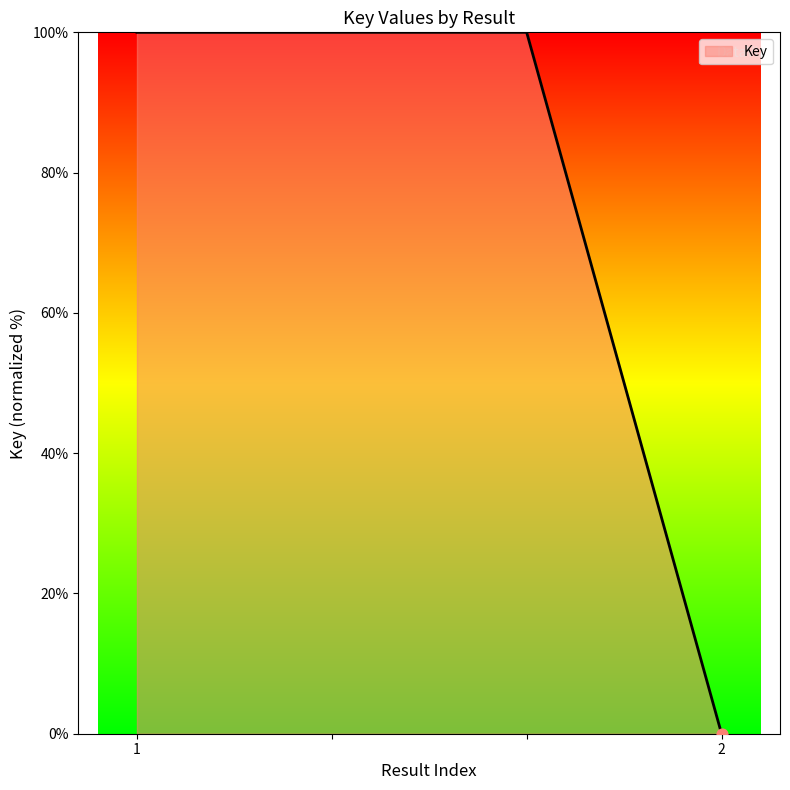

What is the difference between the maximum and minimum values?

100